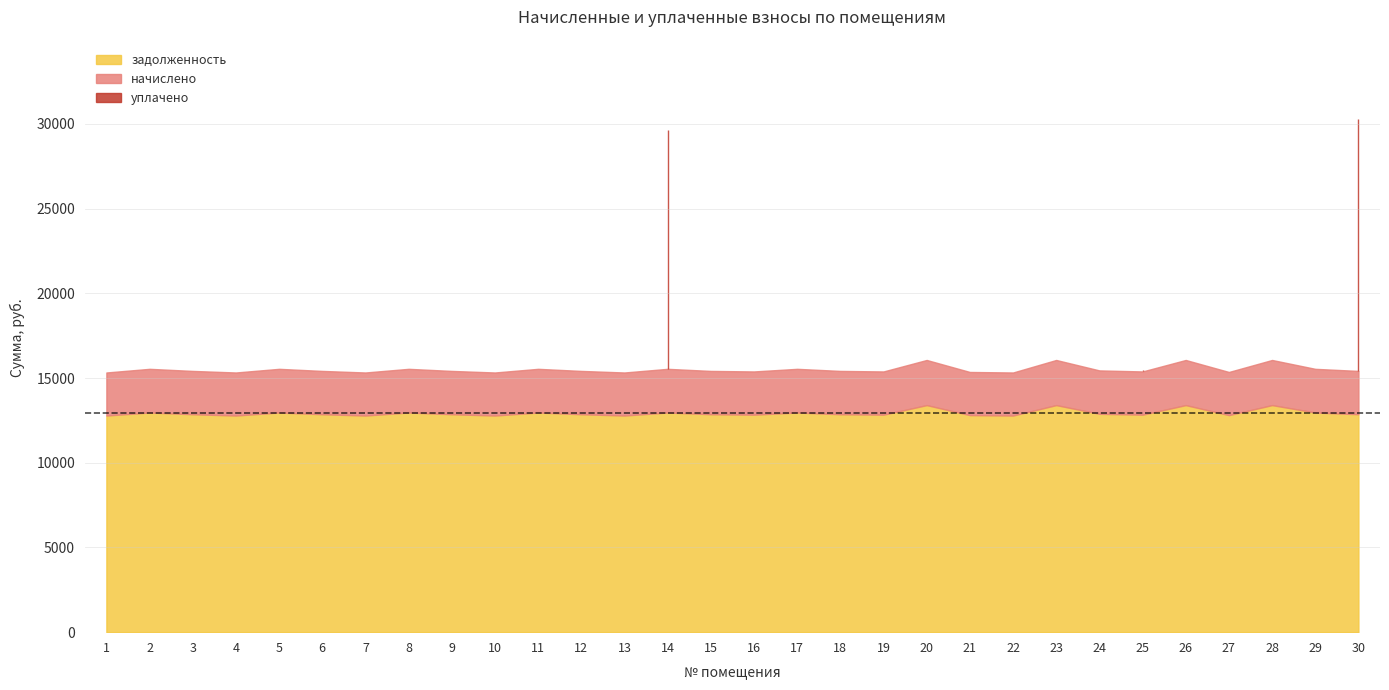

Which category has the lowest value across all series?

1